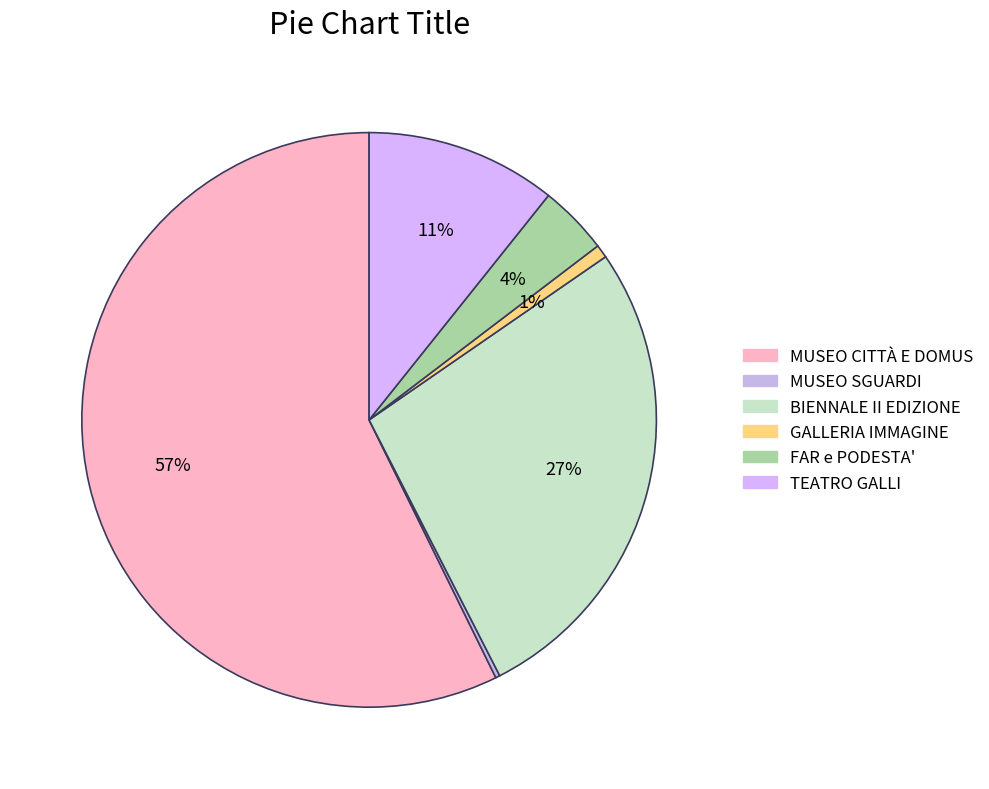

To the nearest percent, what is the difference between the largest and smallest slice percentages?

57%